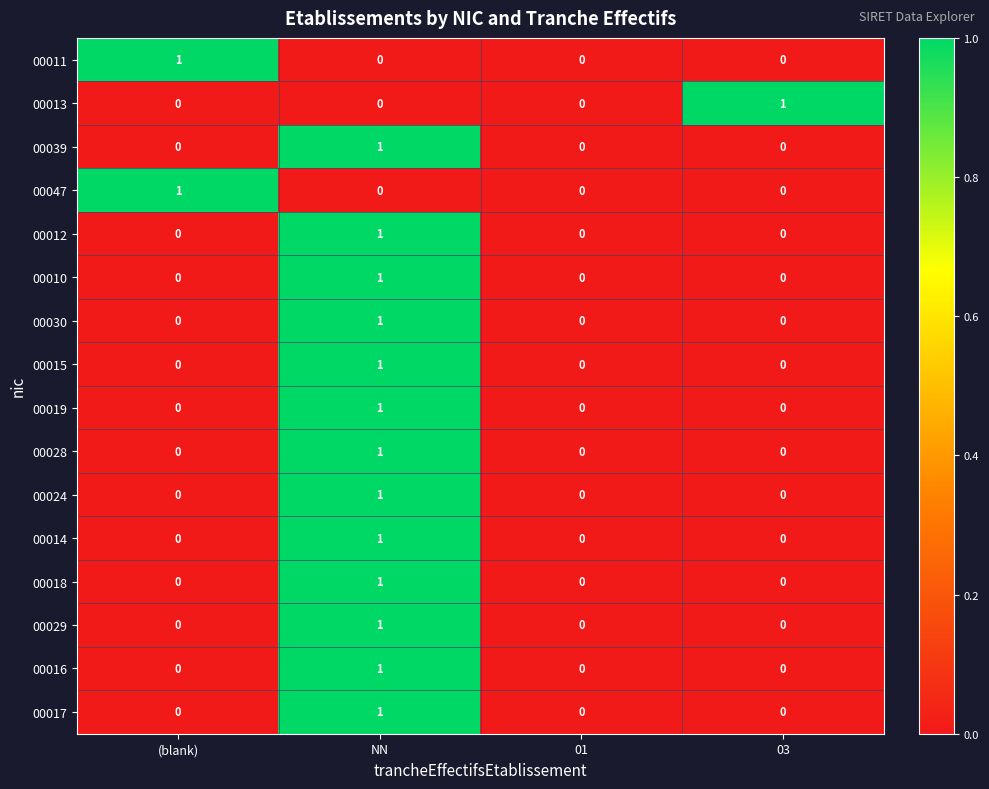

Count the number of categories in the chart.

4